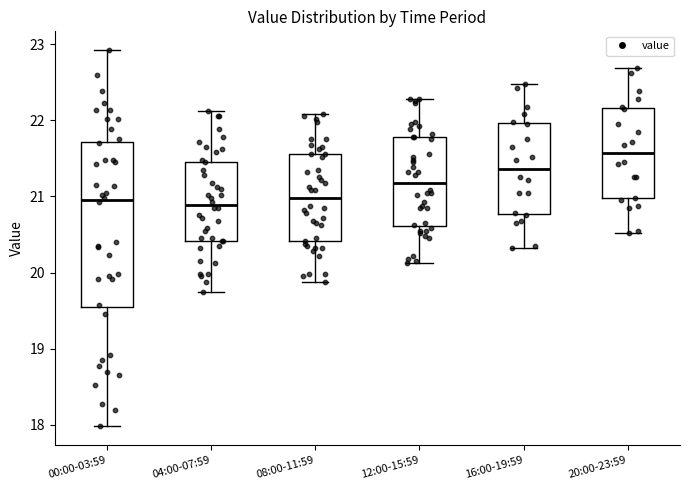

Reading left to right, transcribe this box plot: for each box, give where its median line is, the range the box spans, and where its two whiskers end, as read against the y-axis. The values are not printed on the chart, so give them approximately, as read against the axis.

00:00-03:59: median 21.0, box 19.5 to 21.7, whiskers 18.0 to 22.9
04:00-07:59: median 20.9, box 20.4 to 21.5, whiskers 19.8 to 22.1
08:00-11:59: median 21.0, box 20.4 to 21.6, whiskers 19.9 to 22.1
12:00-15:59: median 21.2, box 20.6 to 21.8, whiskers 20.1 to 22.3
16:00-19:59: median 21.4, box 20.8 to 22.0, whiskers 20.3 to 22.5
20:00-23:59: median 21.6, box 21.0 to 22.2, whiskers 20.5 to 22.7